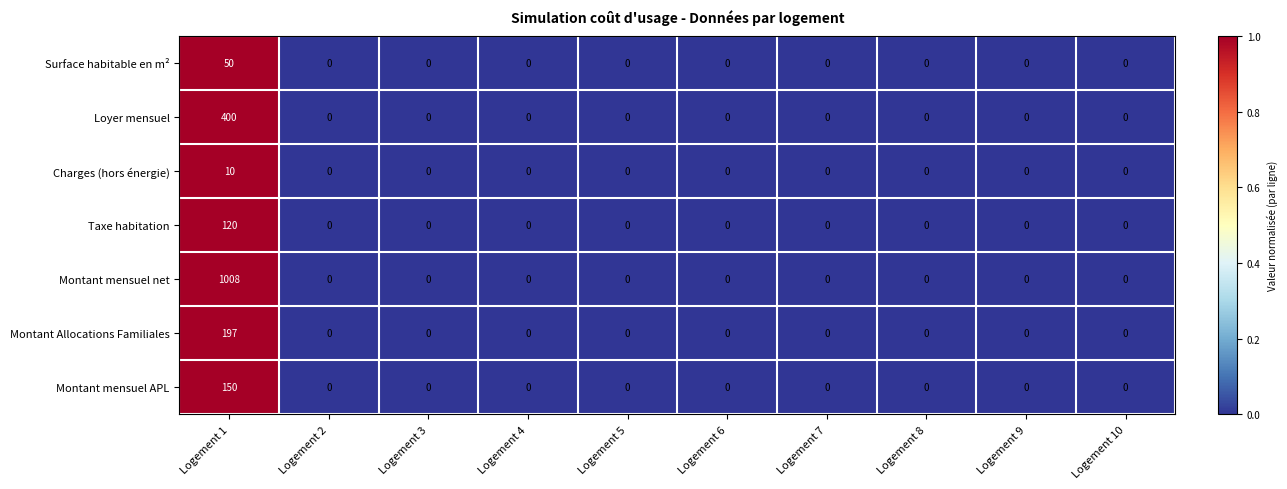

Is it true that Charges (hors énergie) equals 3 at Logement 1?

False